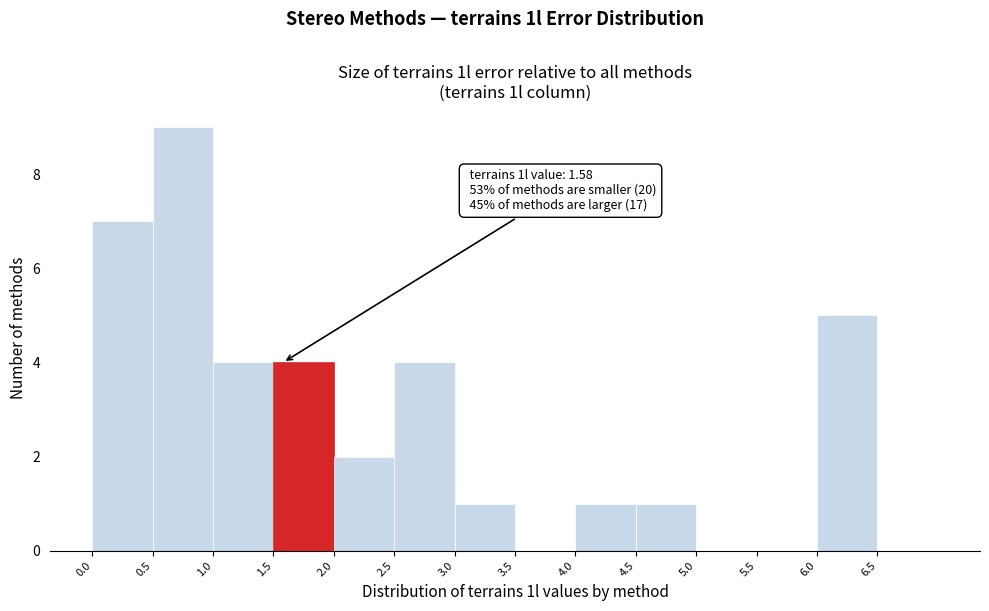

Which range on the x-axis has the tallest bar?

0.5 to 1.0